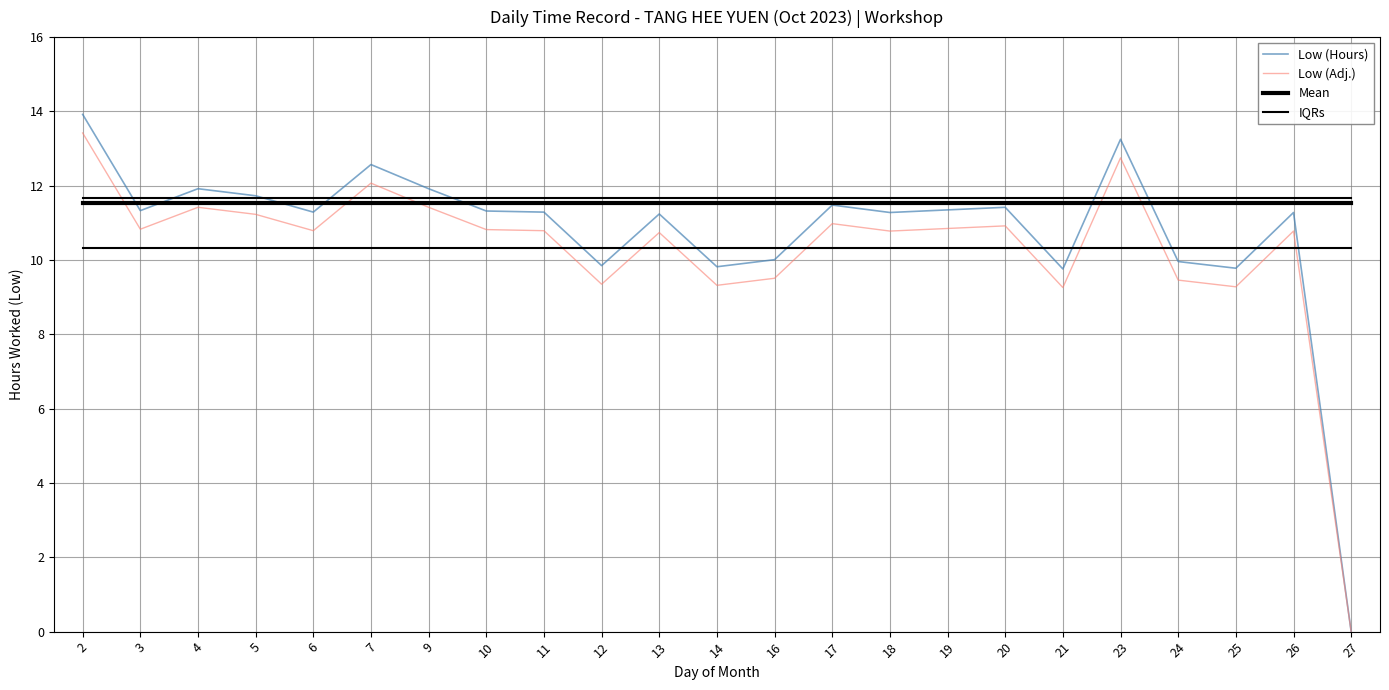

Does the chart display data point markers on the line(s)?

No